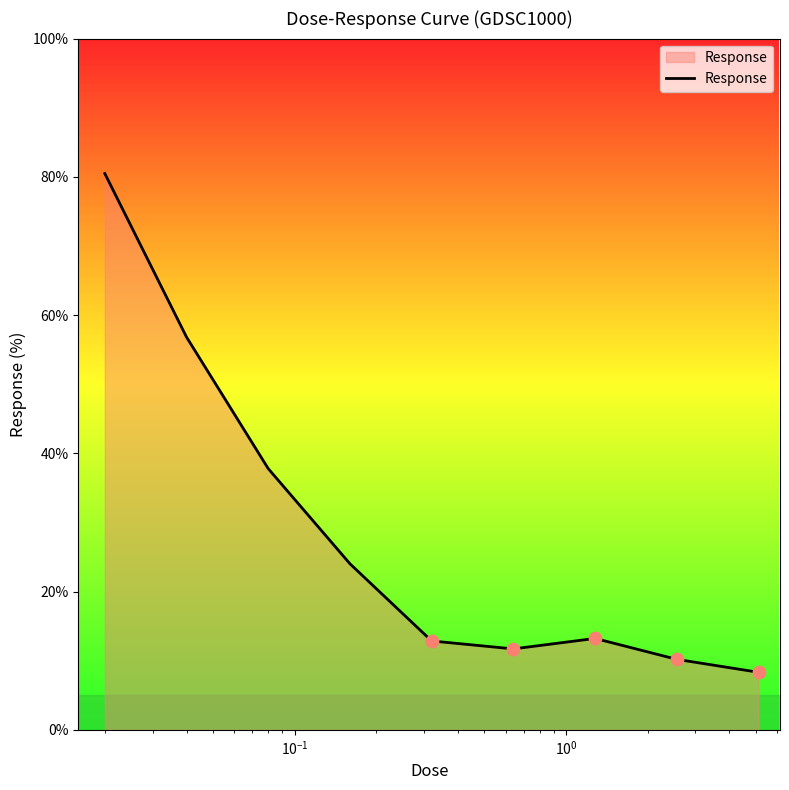

What is the maximum value shown in the chart?

80.5